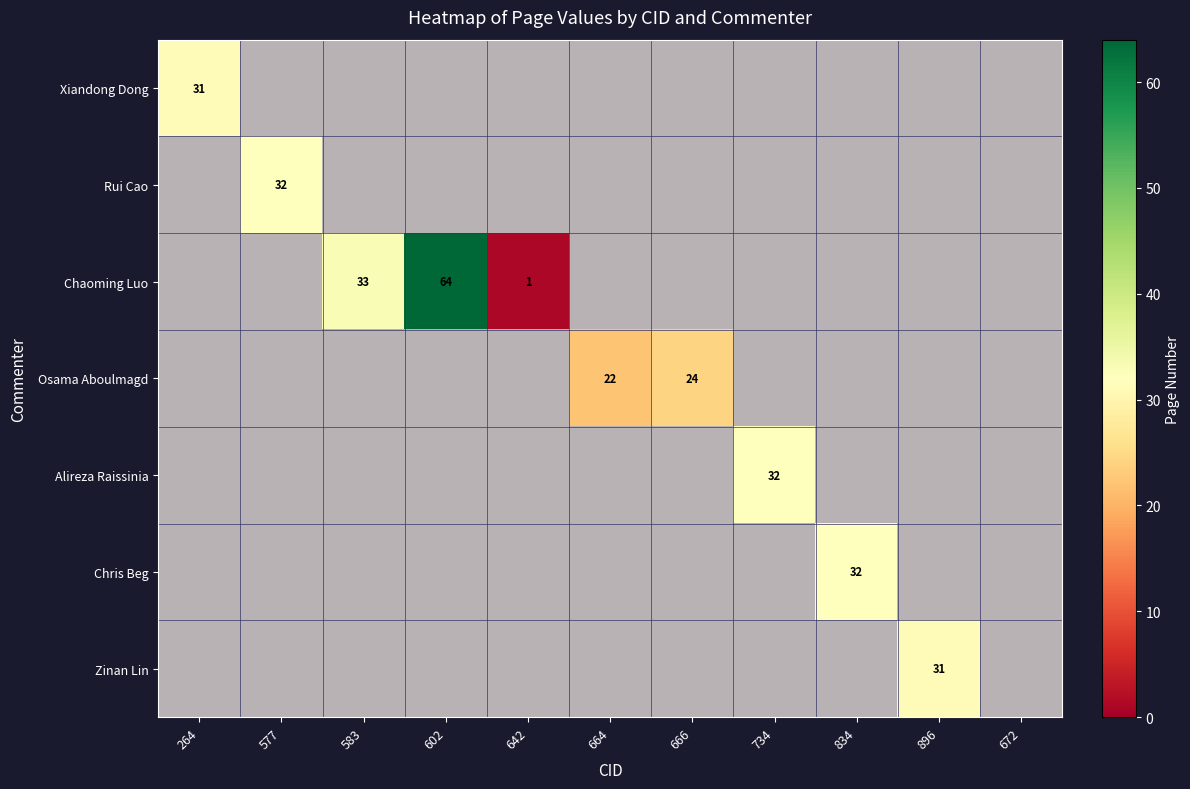

True or false: Alireza Raissinia has a value of 18 at 264.

False